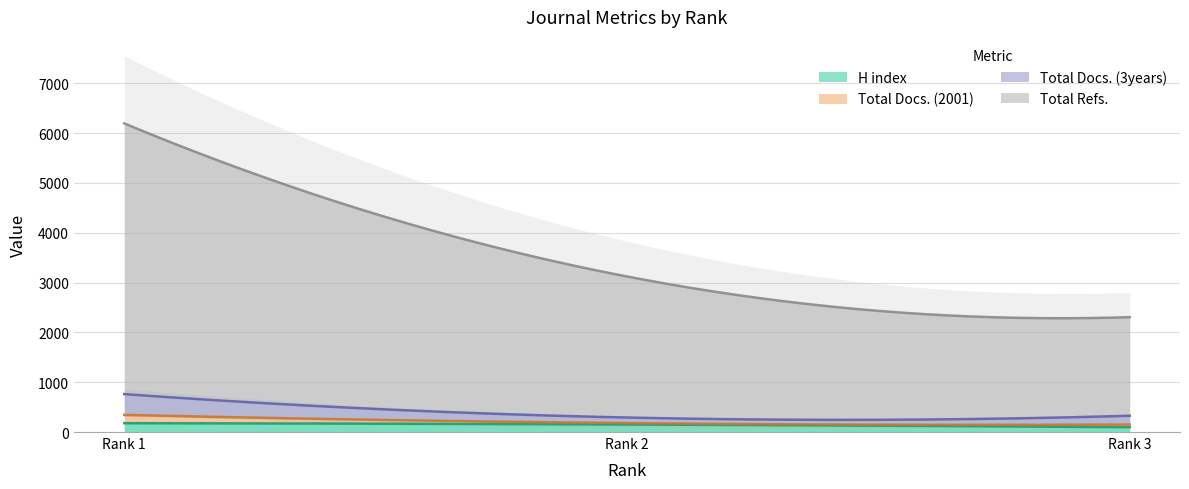

What is the highest value of the H index series?

177.0